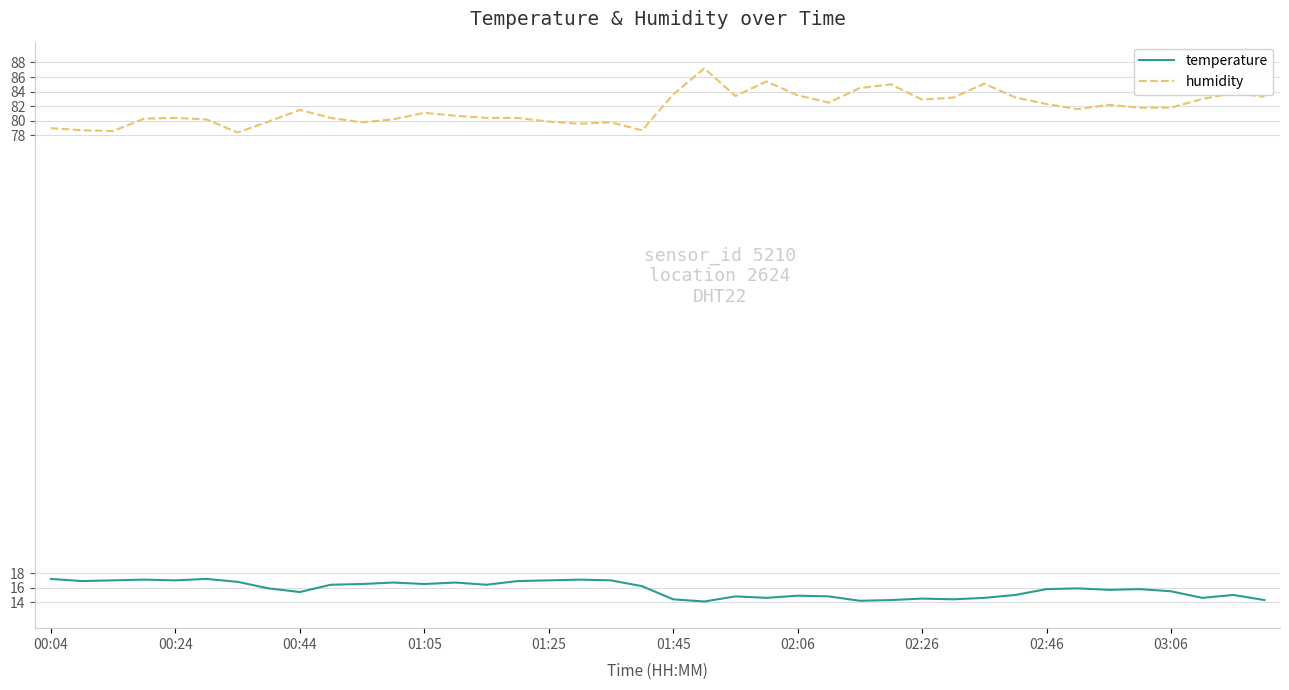

List the series in order of their overall mean, lowest first.

temperature, humidity